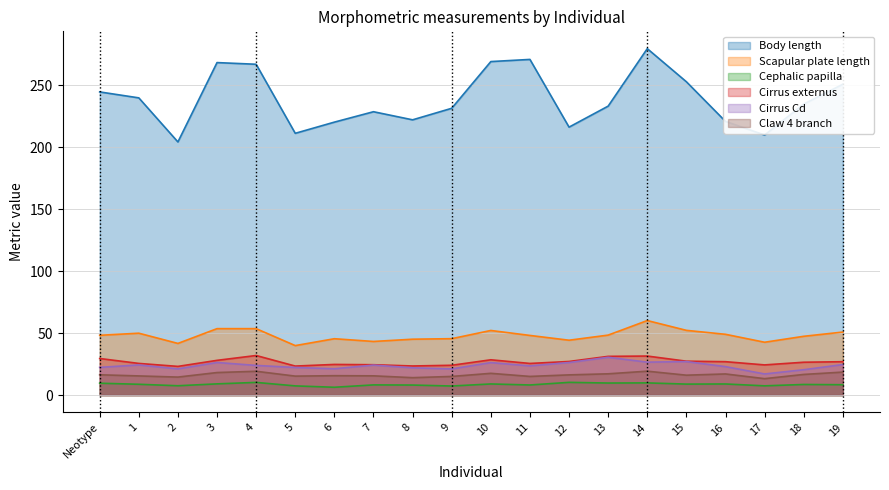

True or false: Cirrus externus and Cirrus Cd cross at least once.

False